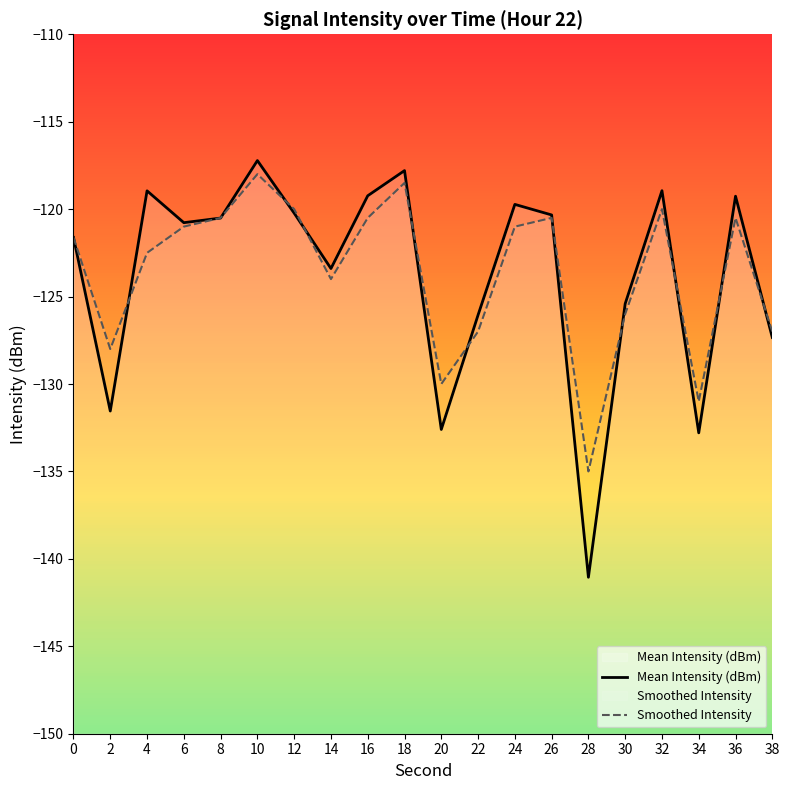

The value of Smoothed Intensity at 6 is -182.6. True or false?

False